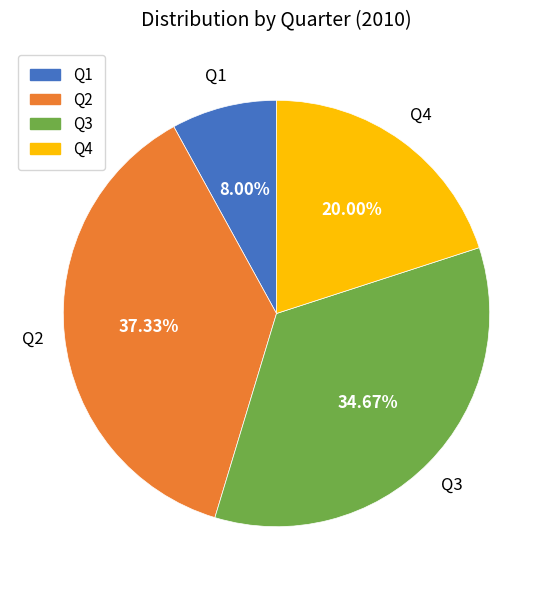

To the nearest percent, what is the difference between the Q1 and Q4 slice percentages?

12%